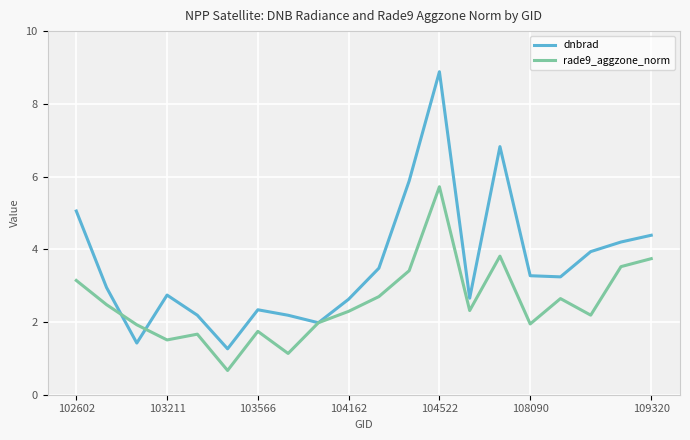

In rade9_aggzone_norm, how many points are higher than both neighbors (excluding endpoints)?

5